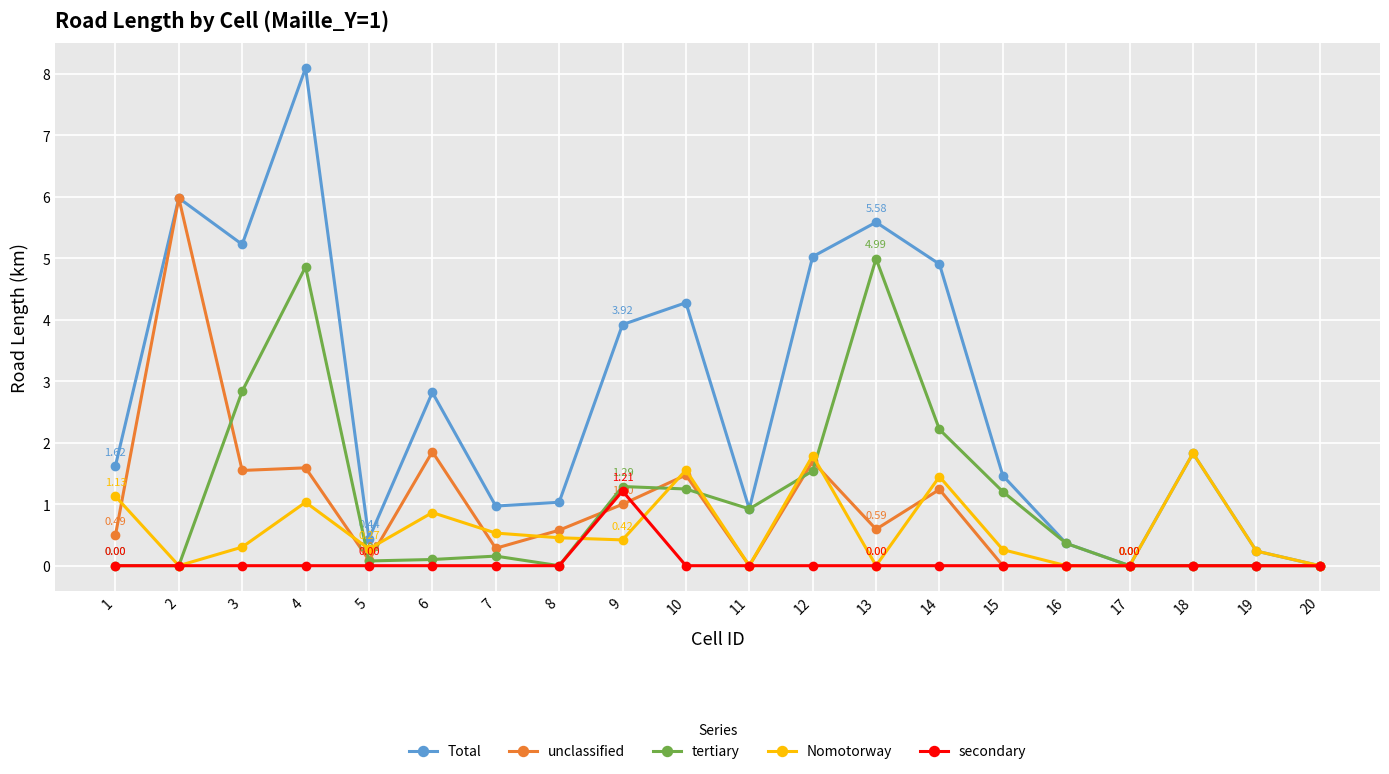

Where is the first local minimum for Nomotorway?

2